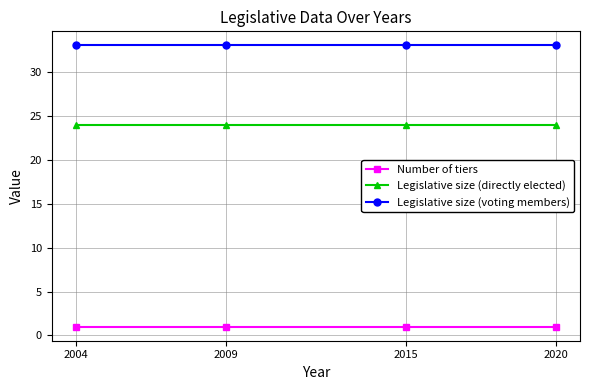

List the series in order of their peak value, lowest first.

Number of tiers, Legislative size (directly elected), Legislative size (voting members)